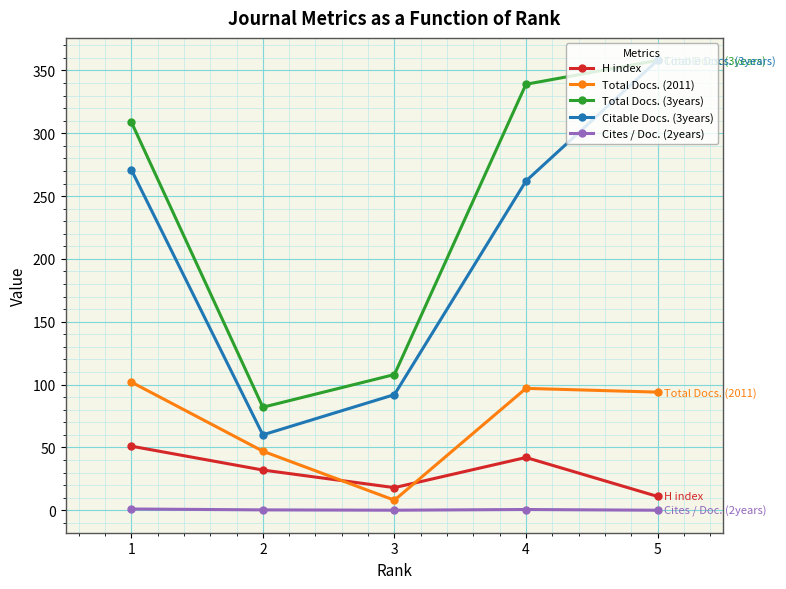

The value of Total Docs. (2011) at 4 is 154.6. True or false?

False